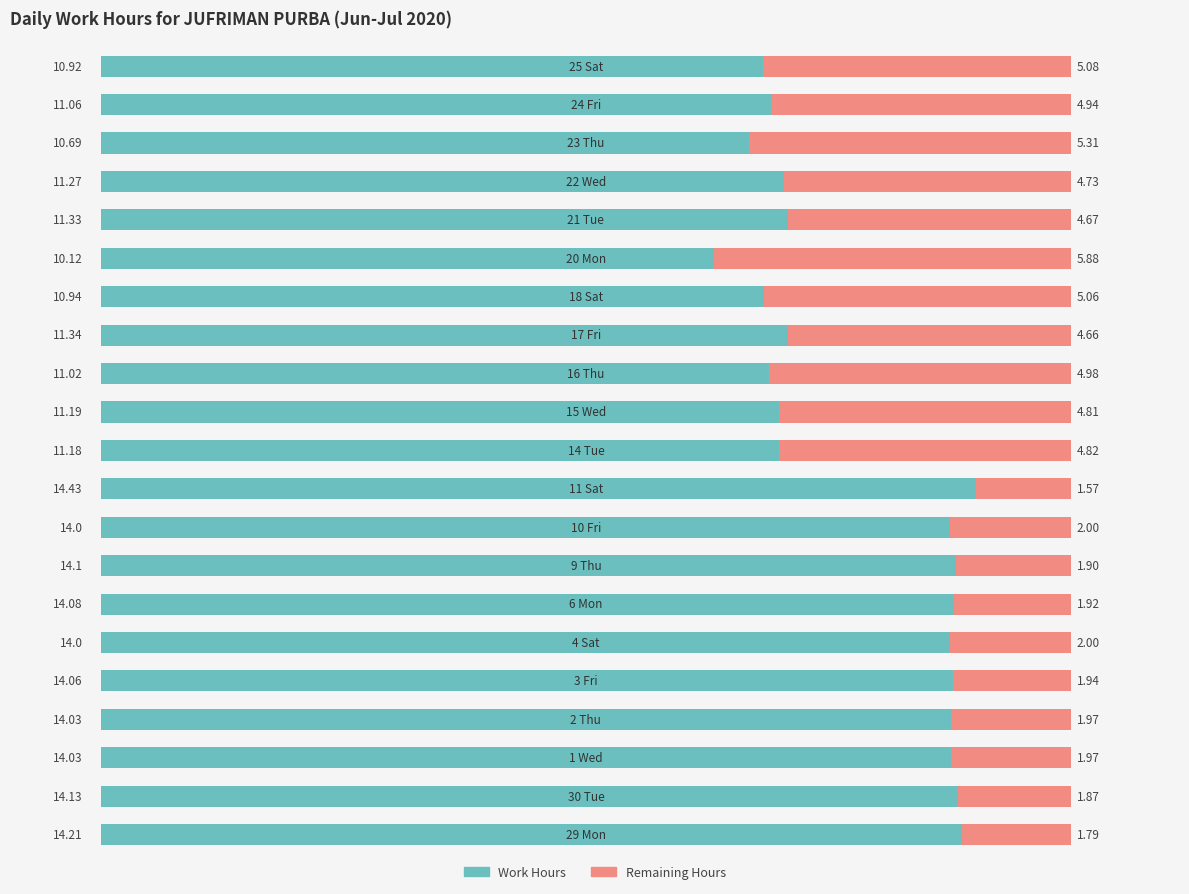

What is the value of the Work Hours bar at the 9th from the left?

14.0